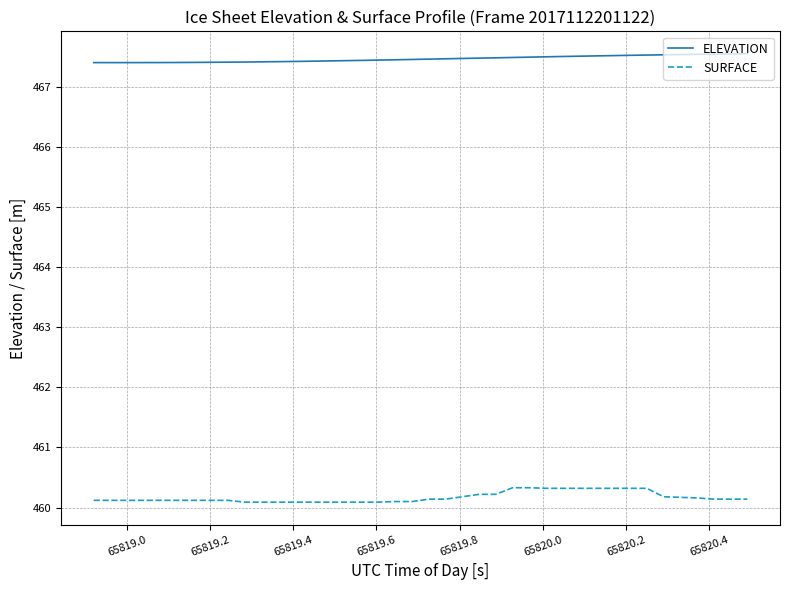

What is the lowest value of the ELEVATION series?

467.4